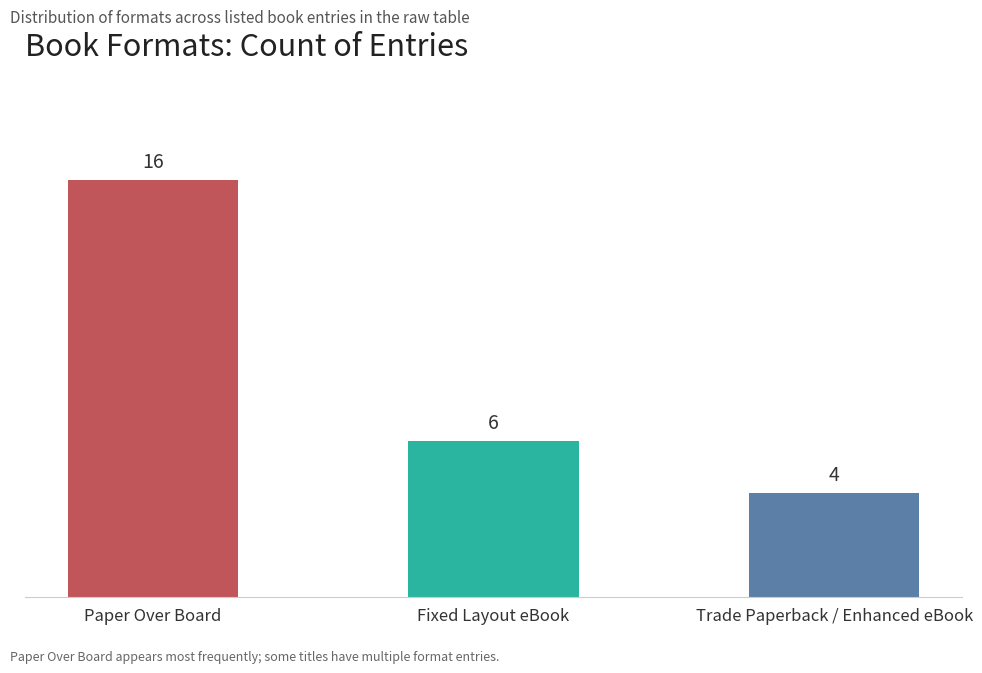

Reading left to right, extract all data points from this chart.

Paper Over Board=16	Fixed Layout eBook=6	Trade Paperback / Enhanced eBook=4